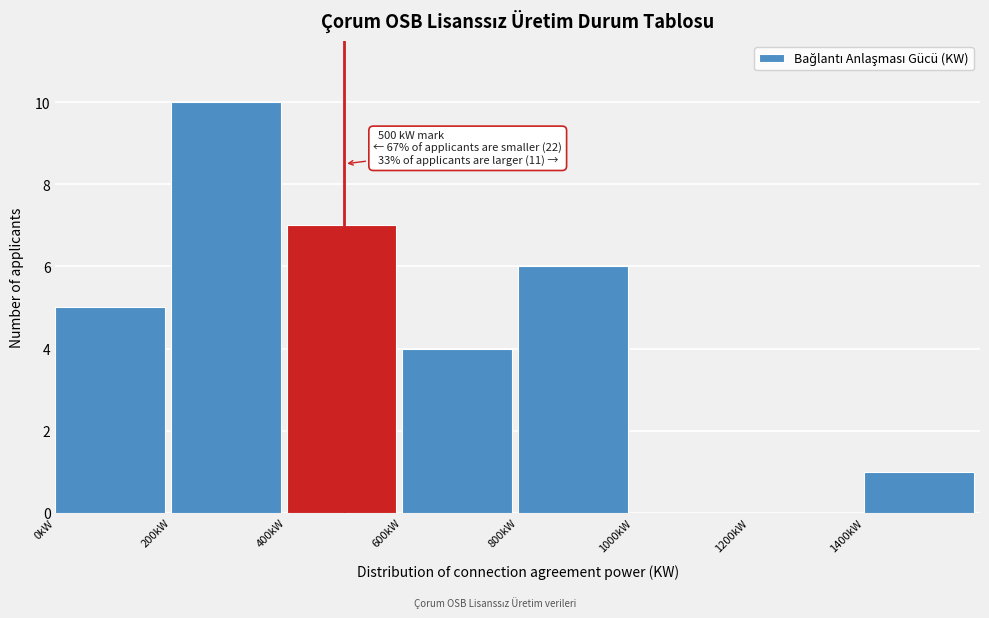

Which range on the x-axis has the tallest bar?

200 to 400